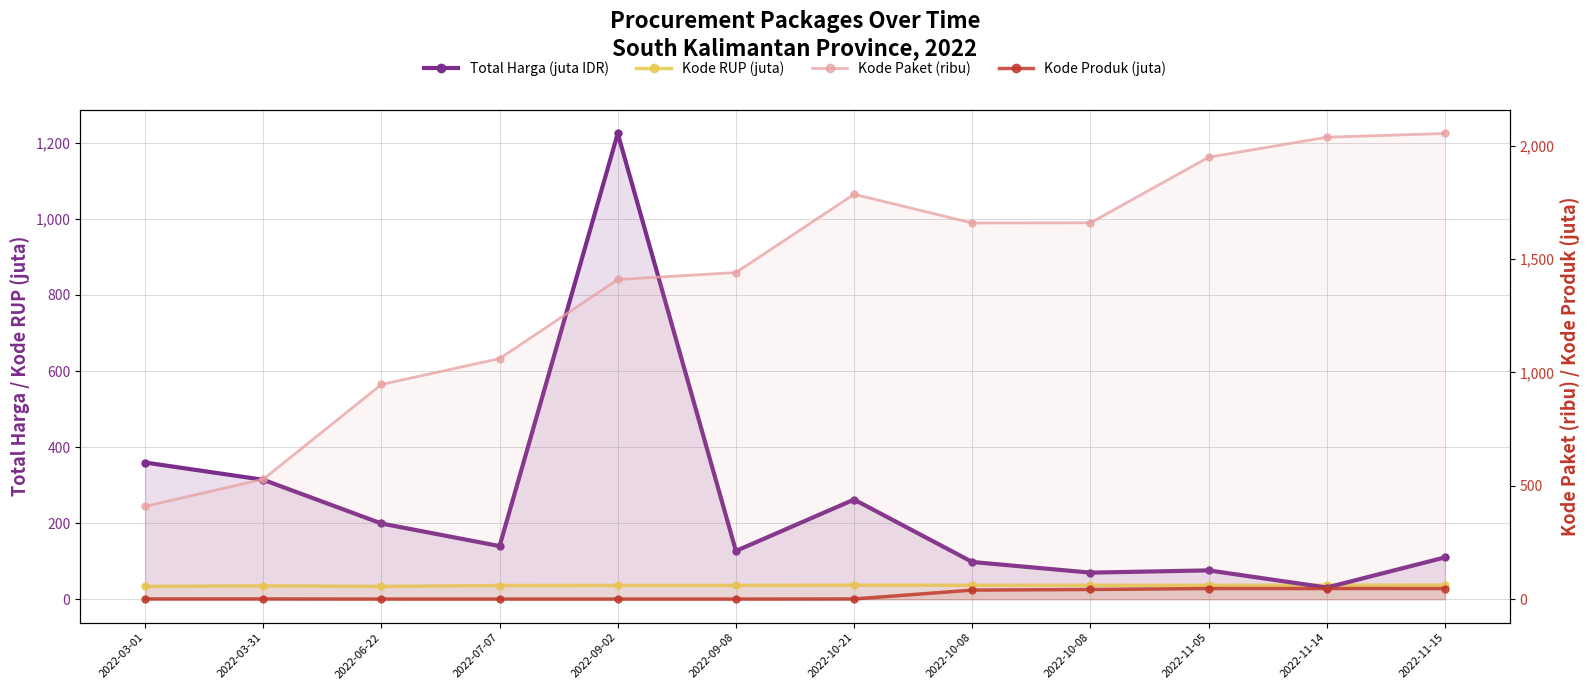

What is the average value of the Kode Produk (juta) series?

19.4